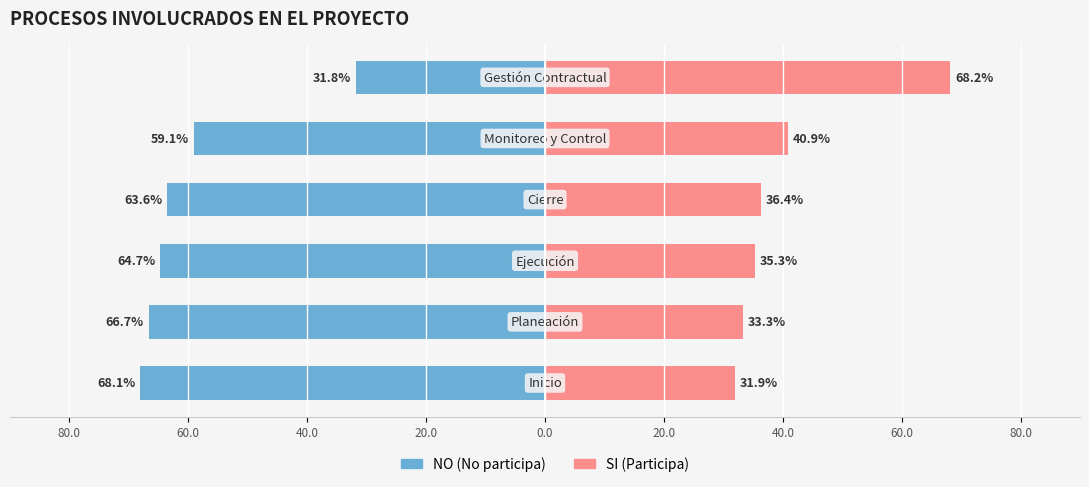

What is the value of the NO bar at the 2nd from the left?

-66.7